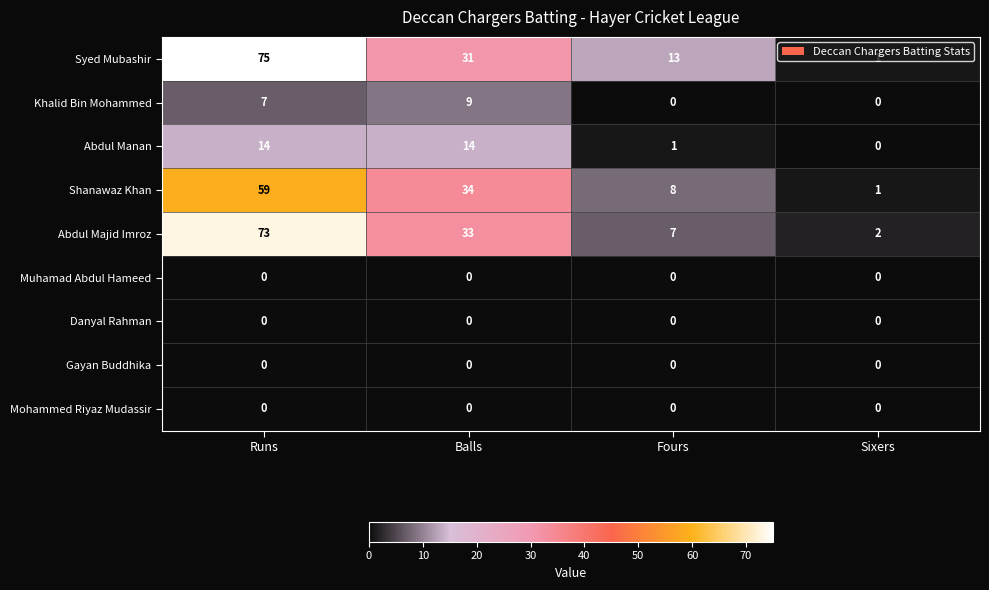

What is the maximum value for Khalid Bin Mohammed?

9